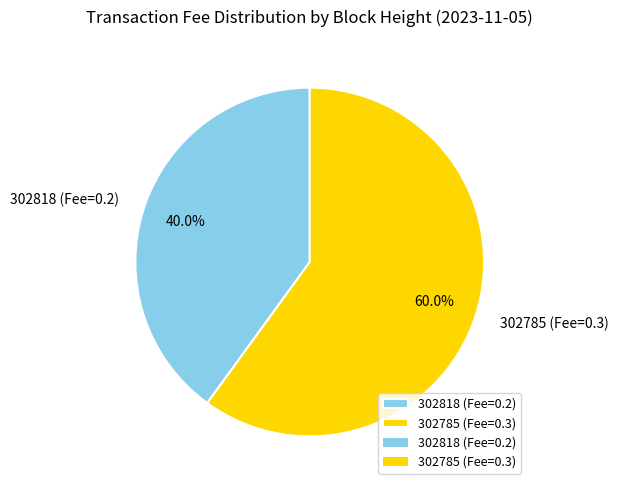

Rank the categories by value from highest to lowest.

302785, 302818